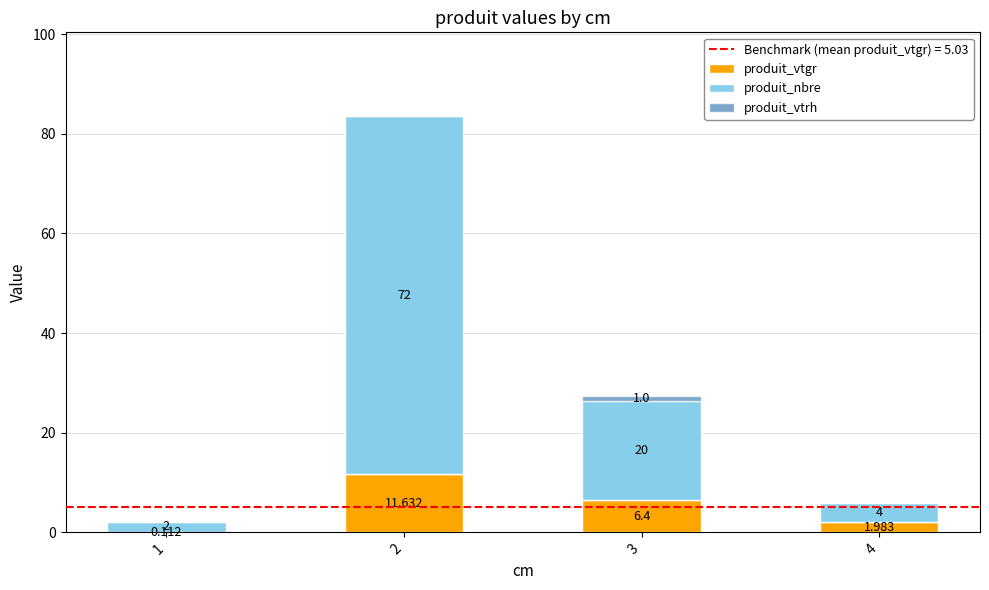

Are the bars horizontal?

No